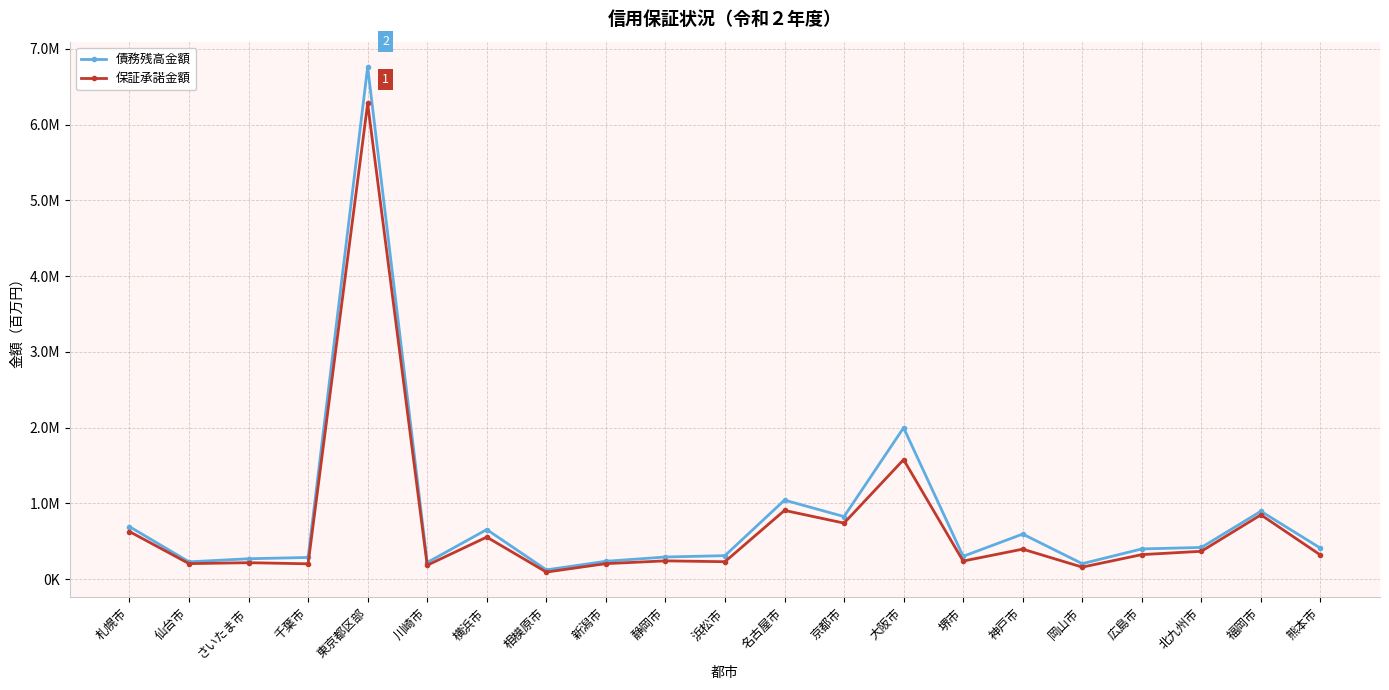

Between 仙台市 and 新潟市, which is larger?

新潟市